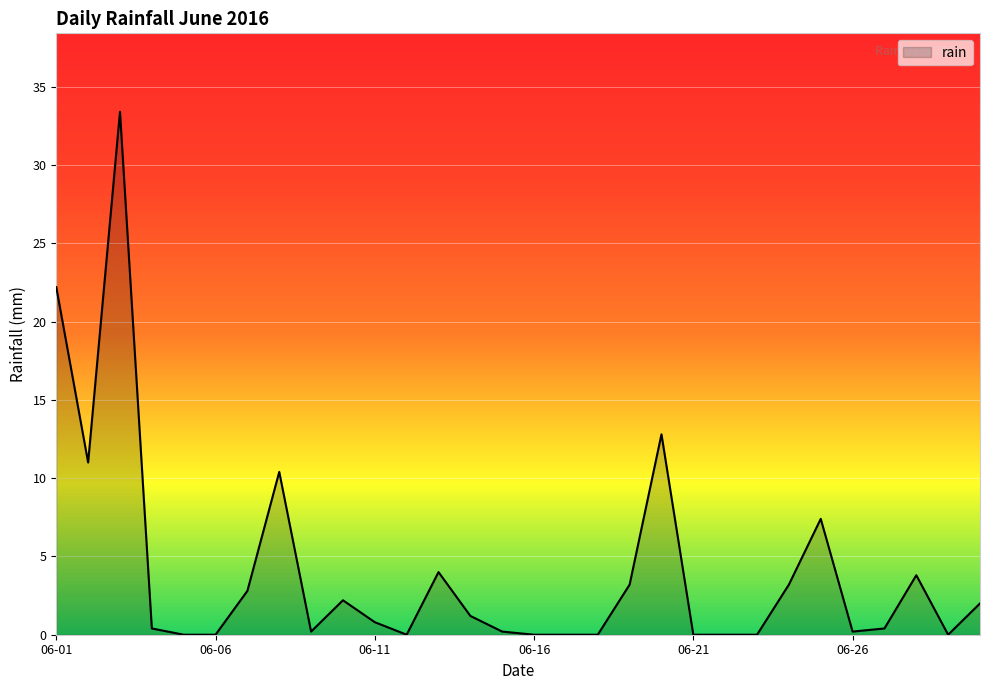

What is the greatest value displayed?

33.4